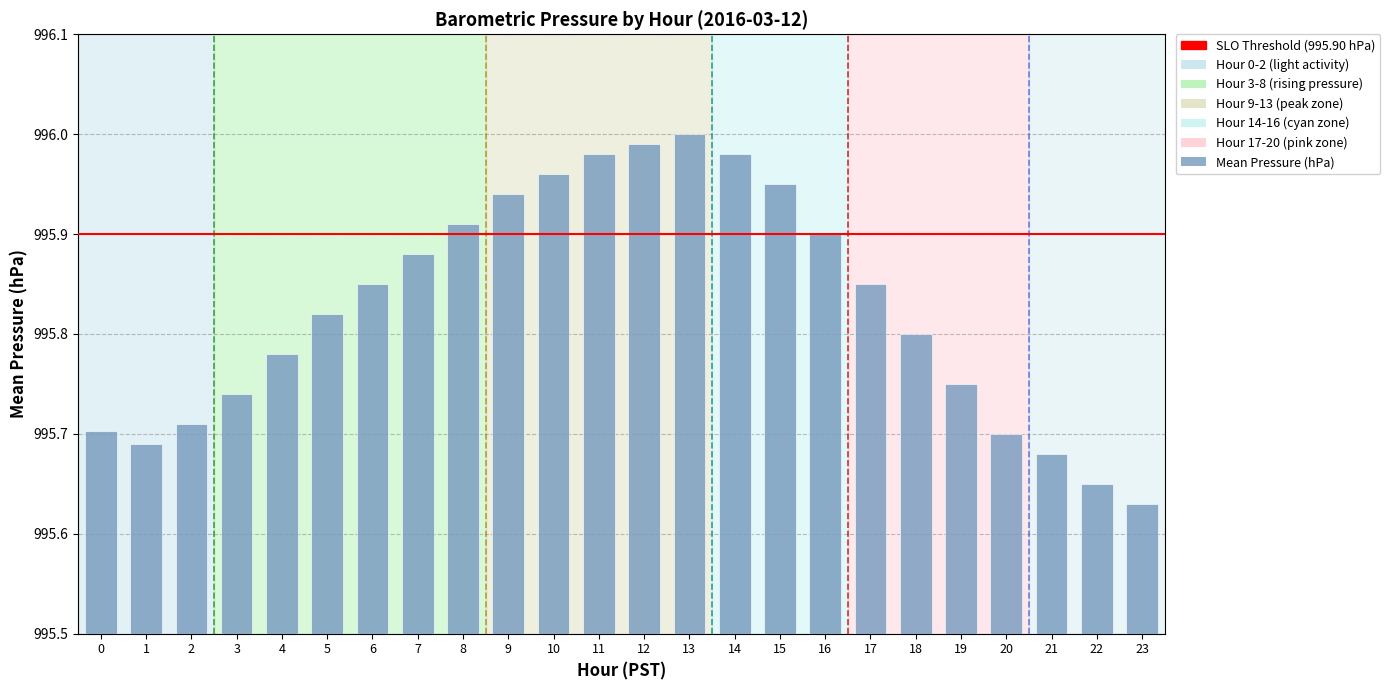

Approximately how many times larger is the value at 7 compared to 10?

1.0